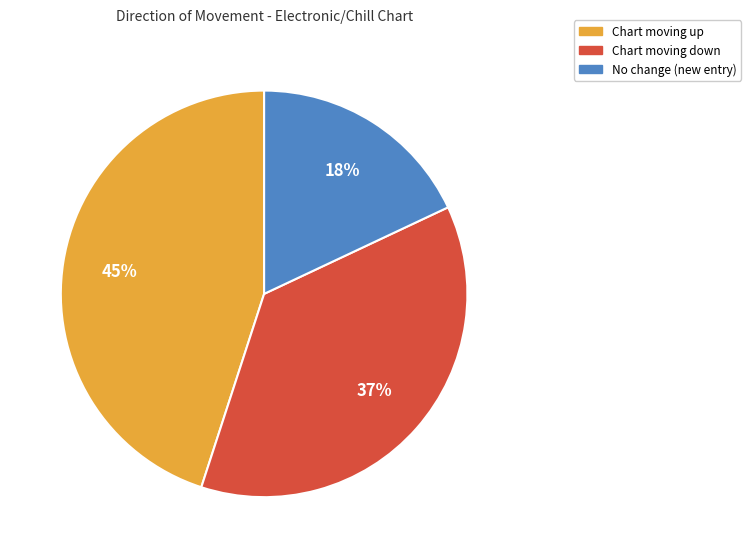

To the nearest percent, what is the difference between the largest and smallest slice percentages?

27%